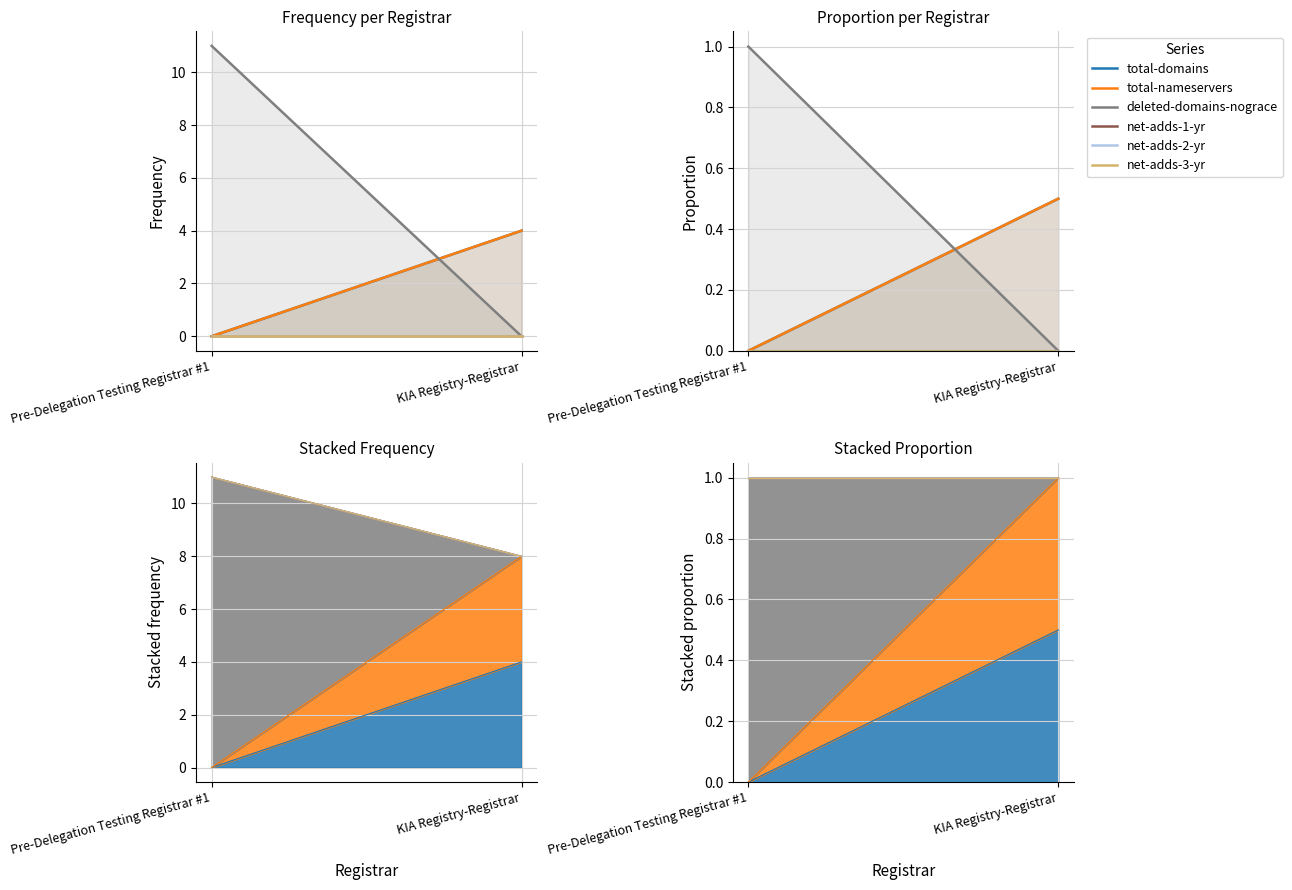

At which category is the sum across all series the highest?

Pre-Delegation Testing Registrar #1